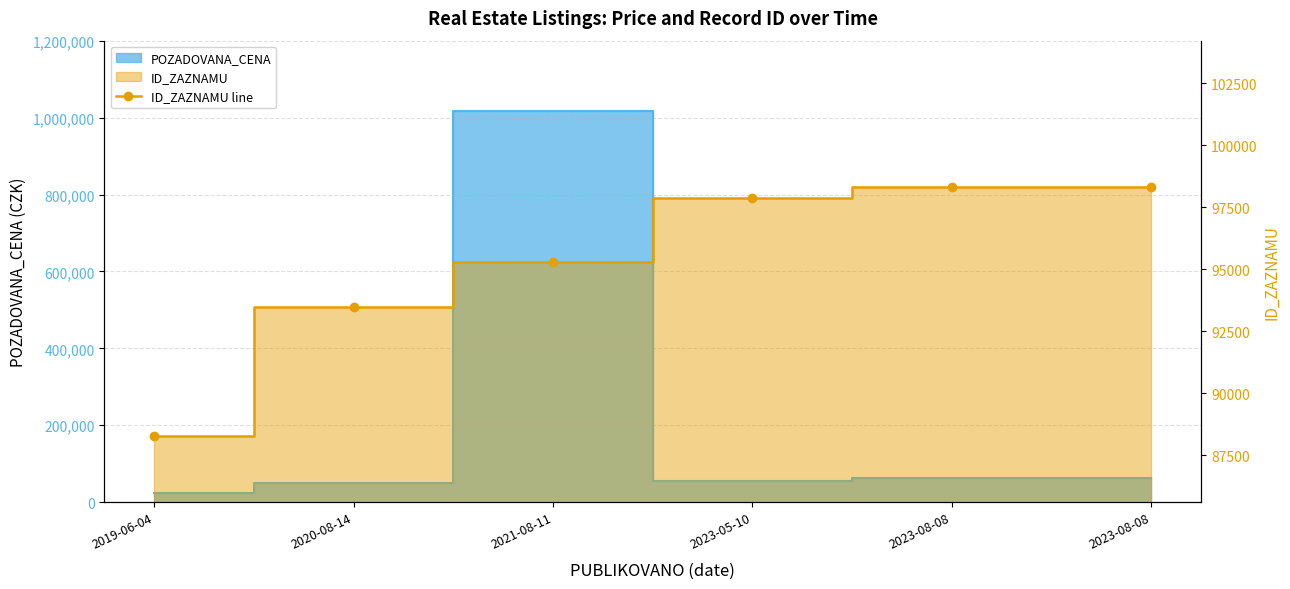

Where does the data first go above 97864?

2023-08-08